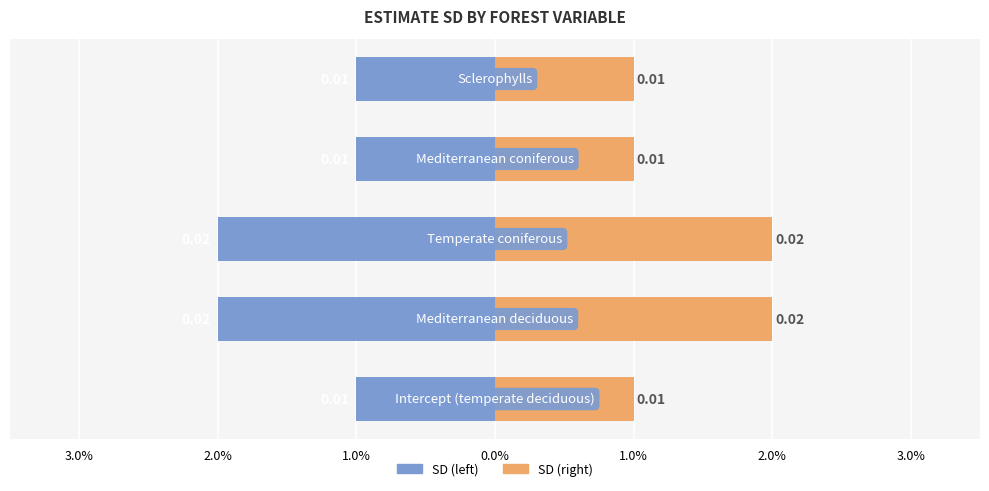

Count the number of categories in the chart.

5